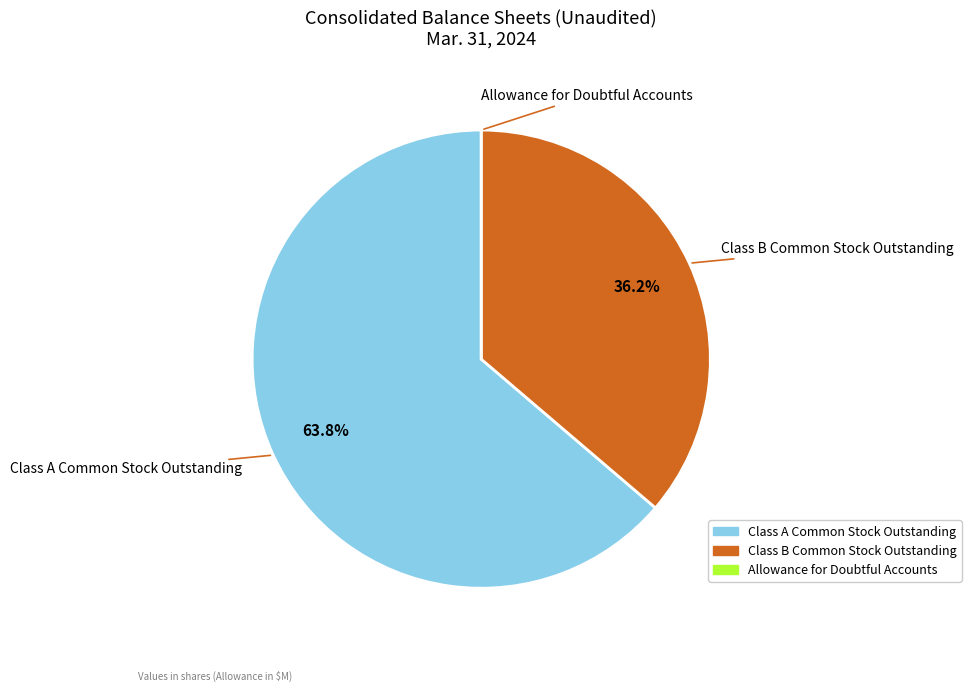

Is it true that Class A Common Stock Outstanding is 53% of the pie?

False